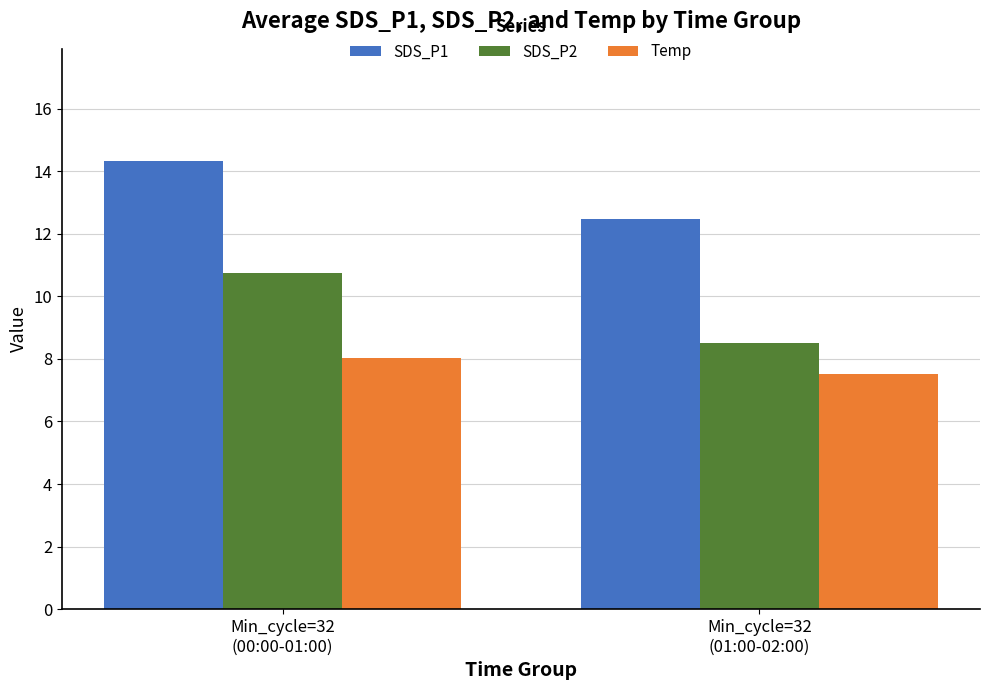

Are the bars horizontal?

No